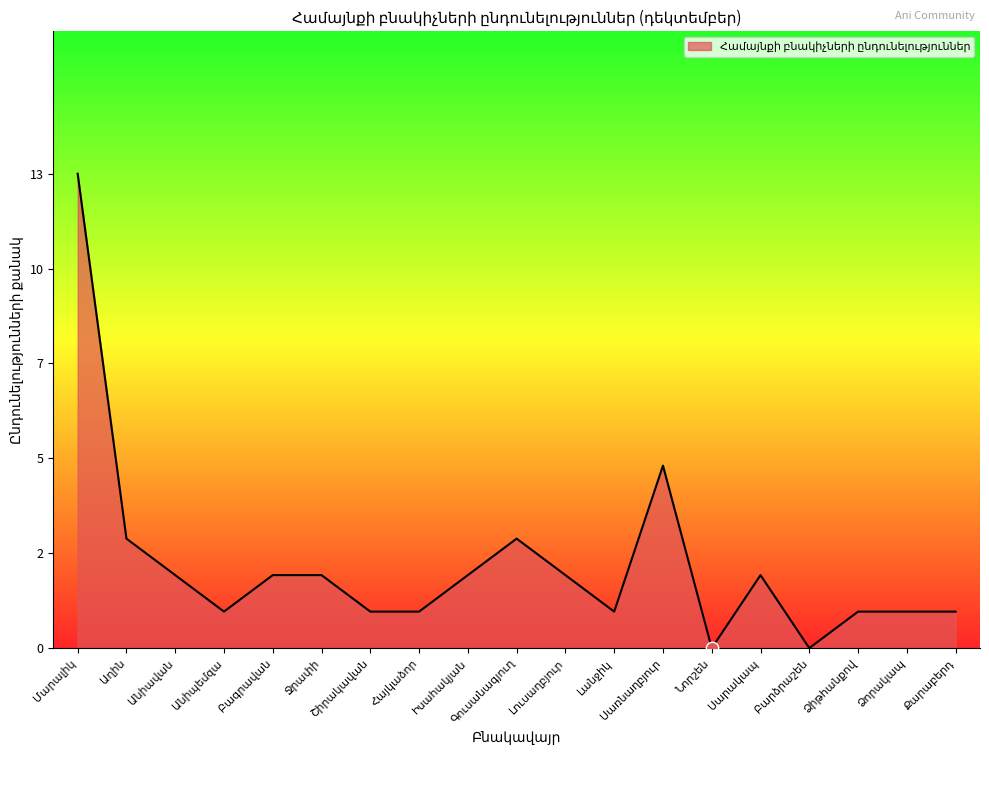

What is the change in value from Գուսանագյուղ to Բարձրաշեն?

-3